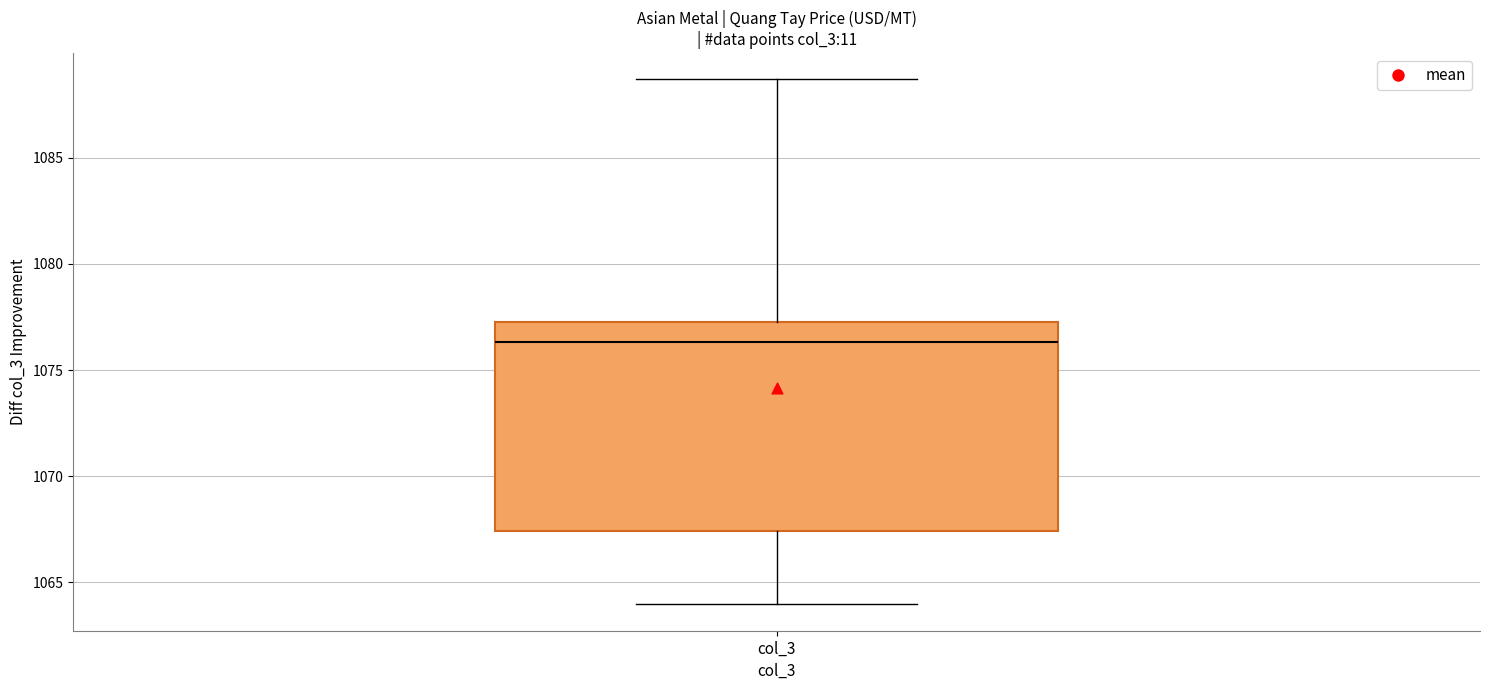

Where is the upper edge of the box for col_3 on the y-axis? The values are not printed on the chart, so give them approximately, as read against the axis.

1077.5